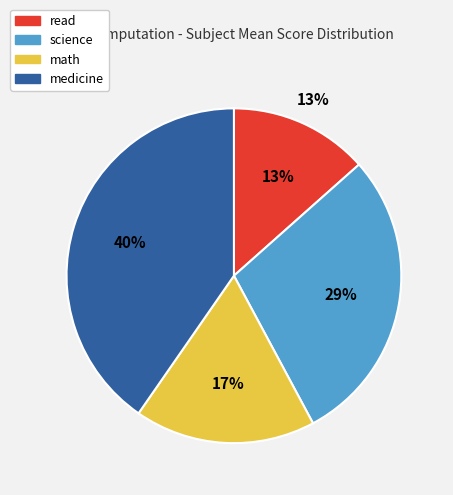

Between math and medicine, which is larger?

medicine